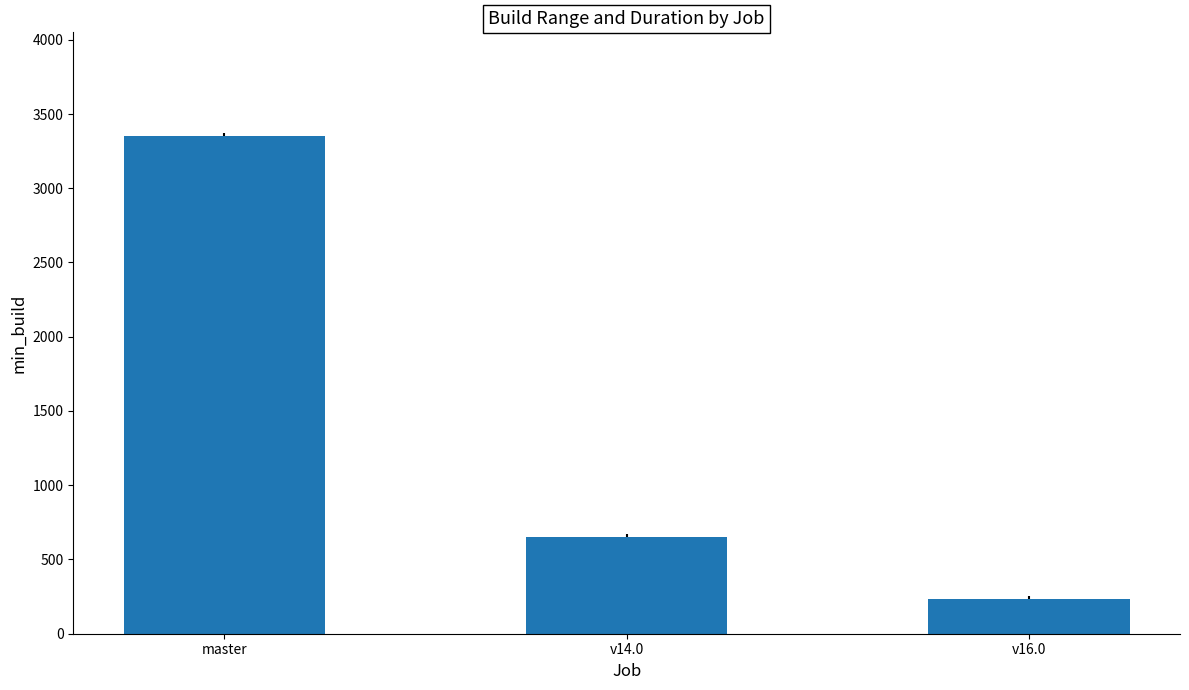

True or false: the data shows 191 at v14.0.

False